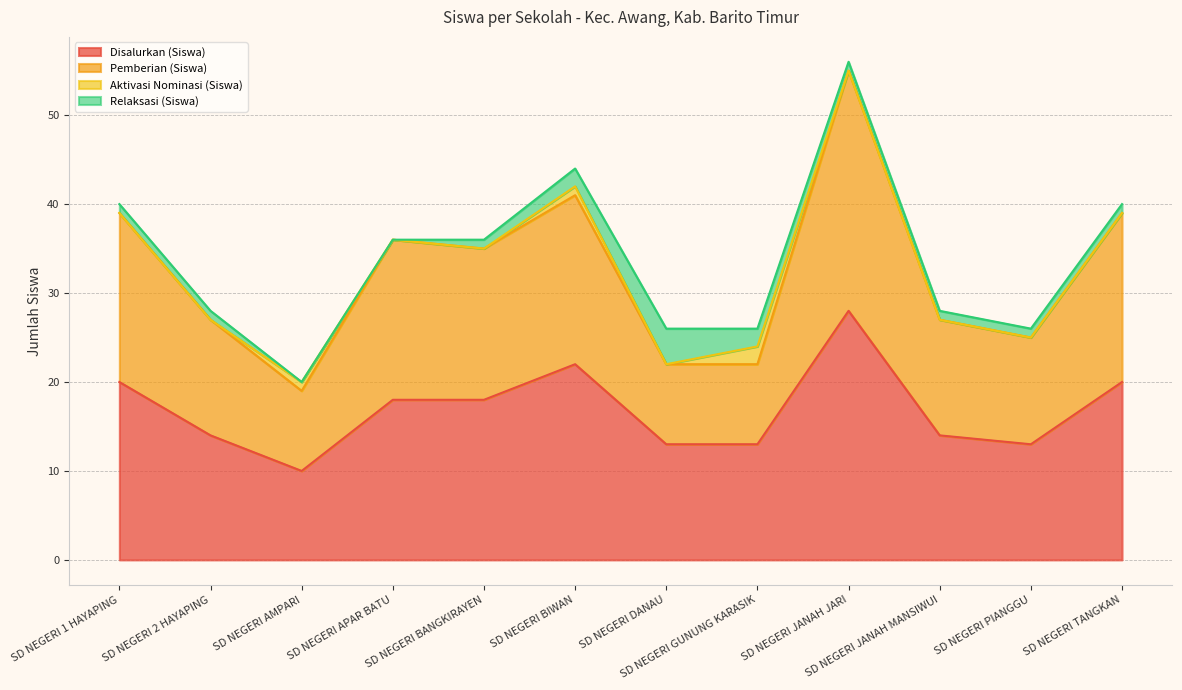

What is the label of the 10th point from the right?

SD NEGERI AMPARI